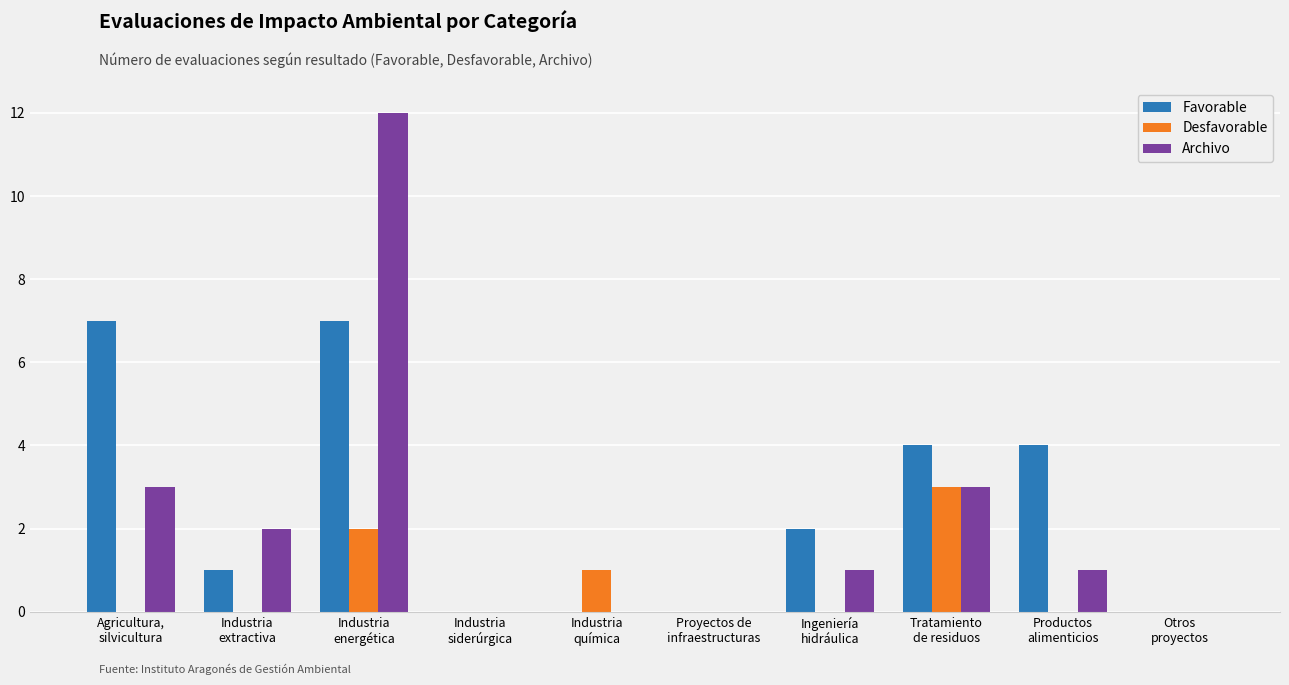

Reading right to left, transcribe all the data shown in this chart.

Favorable: 0	4	4	2	0	0	0	7	1	7
Desfavorable: 0	0	3	0	0	1	0	2	0	0
Archivo: 0	1	3	1	0	0	0	12	2	3